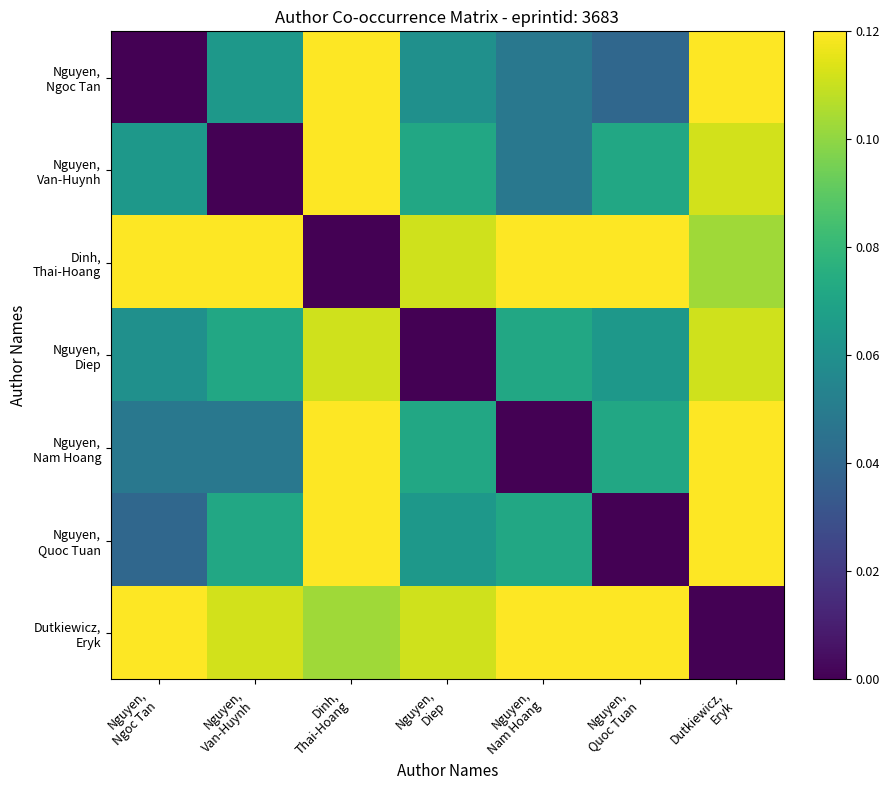

What is the difference between the highest and lowest values at Nguyen,
Van-Huynh?

0.1